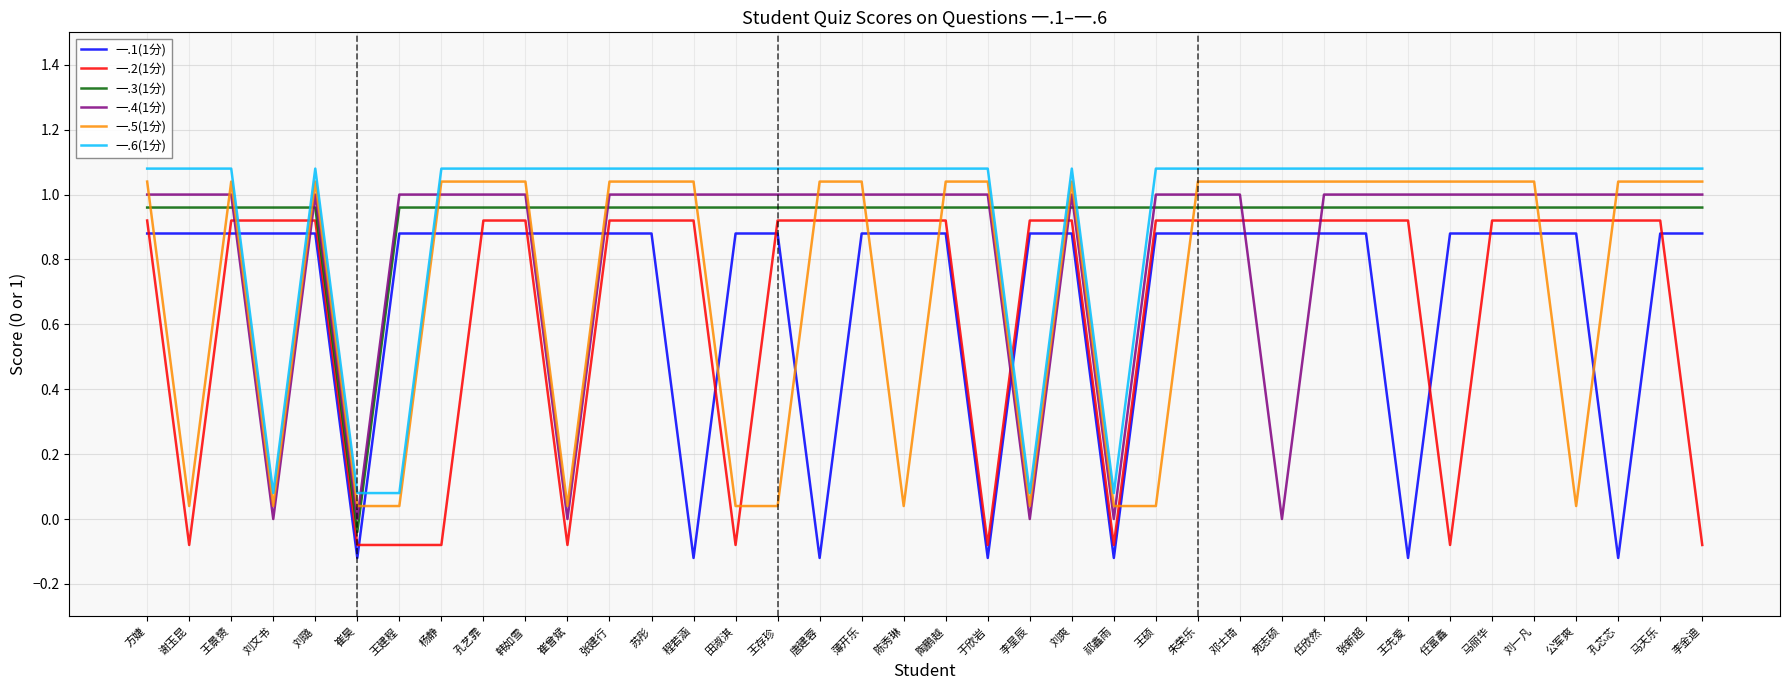

At which category is the sum across all series the highest?

方婕